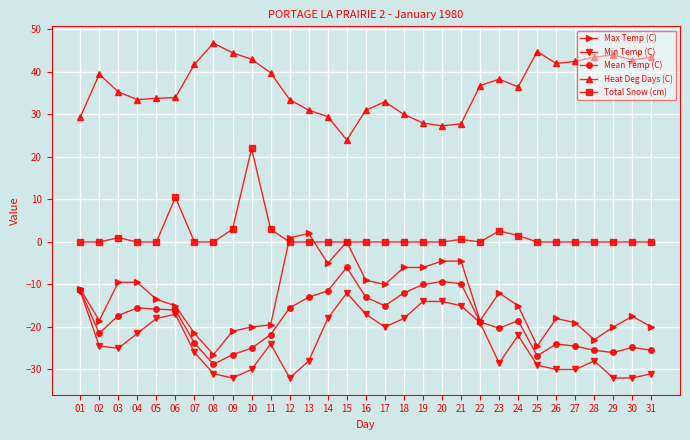

The value of Heat Deg Days (C) at 17 is 14.1. True or false?

False